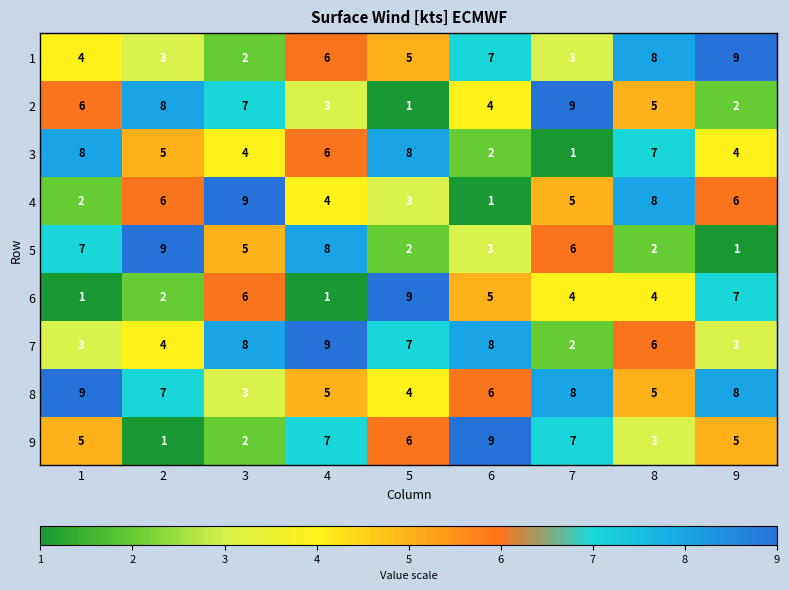

What is the total value across all series at 5?

45